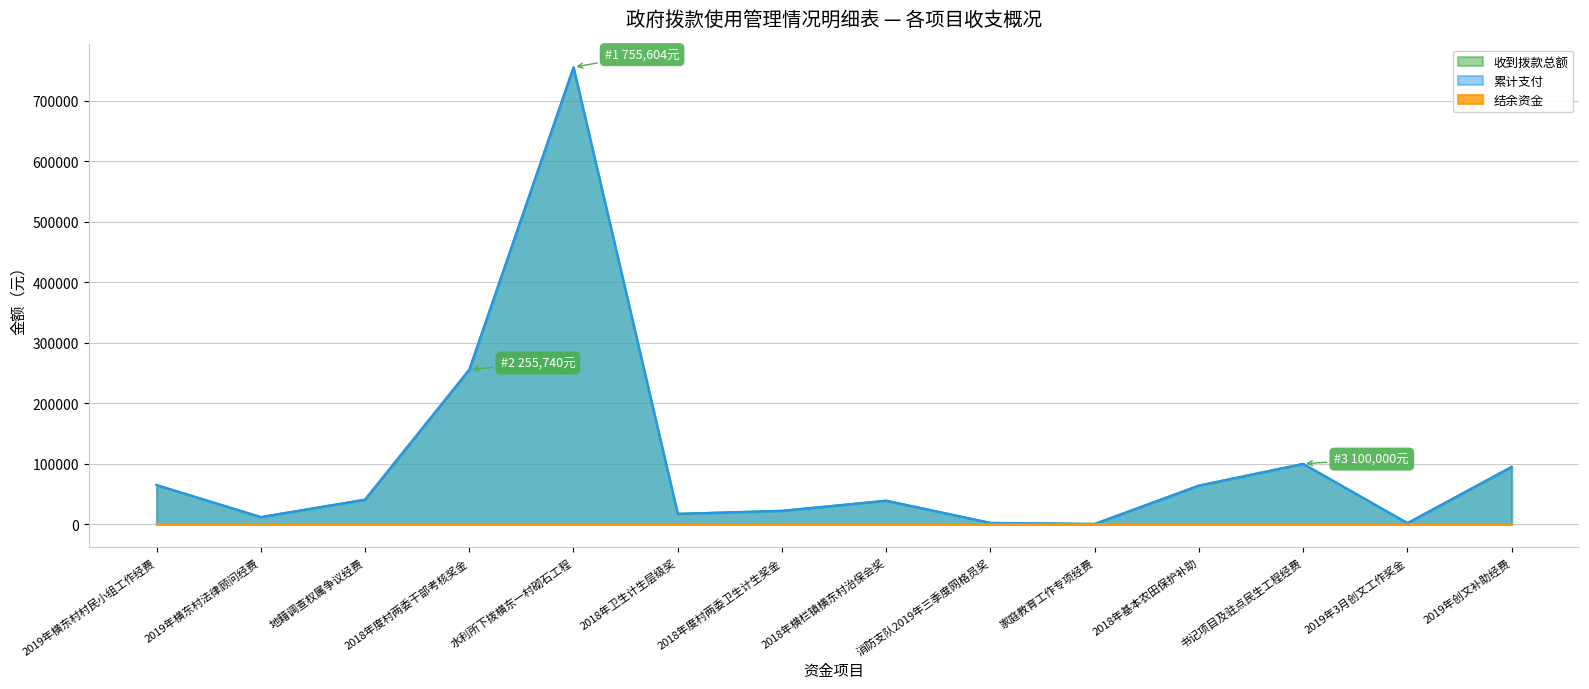

True or false: 收到拨款总额 and 累计支付 intersect in this chart.

False